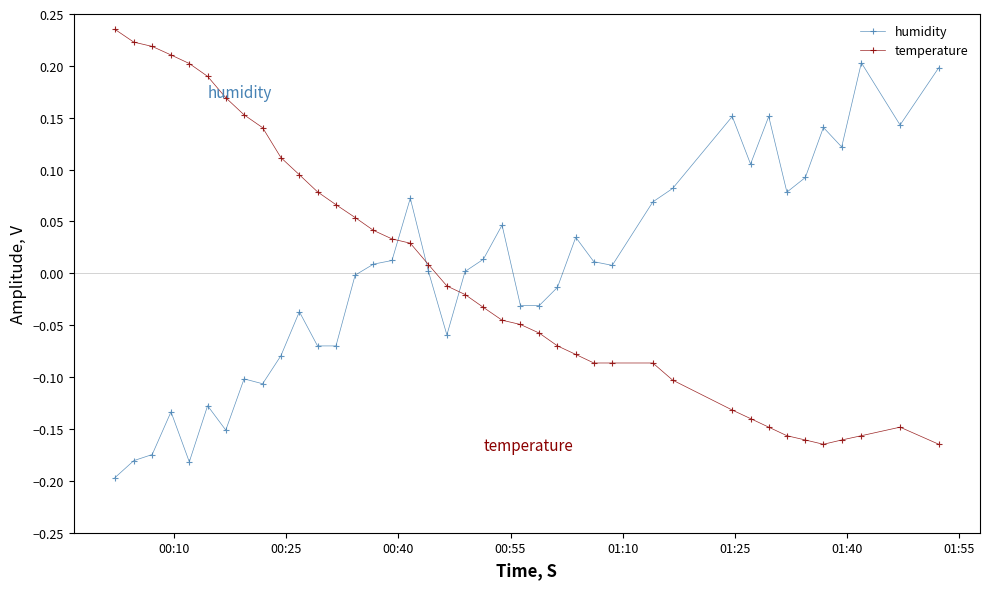

Count the number of categories in the chart.

40